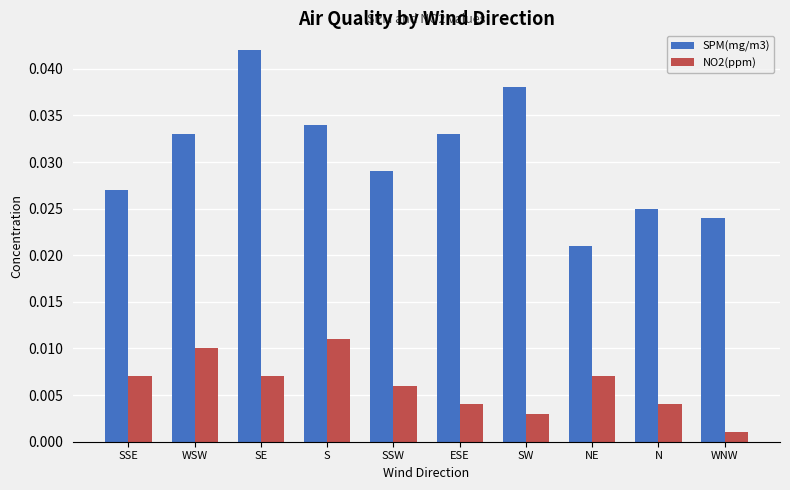

What is the sum of all SPM(mg/m3) values?

0.3